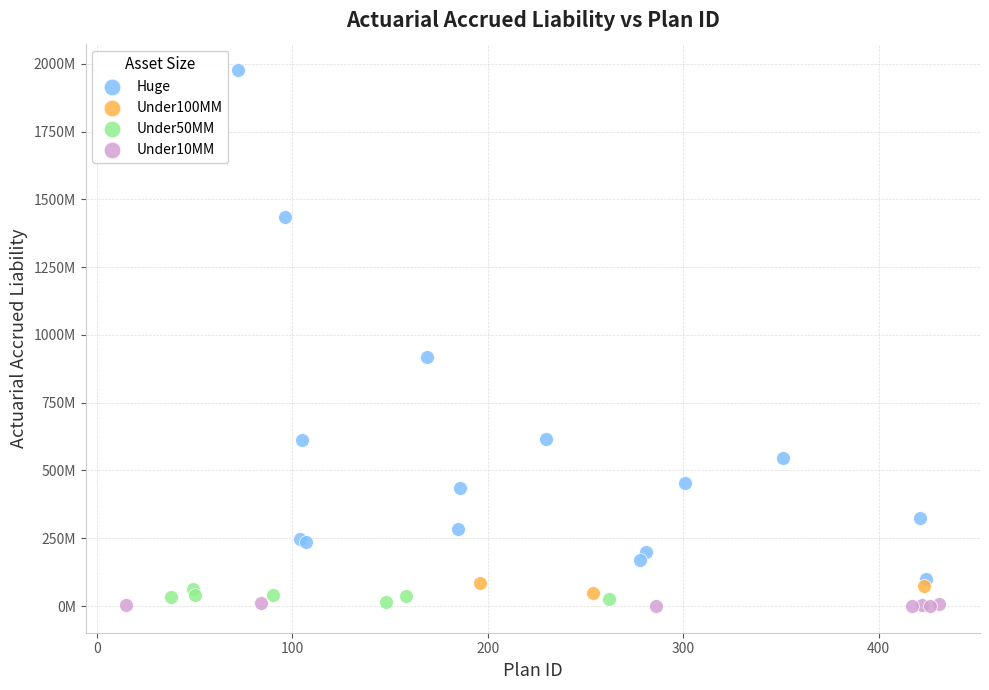

What are all the series names shown in the legend?

Huge, Under100MM, Under50MM, Under10MM